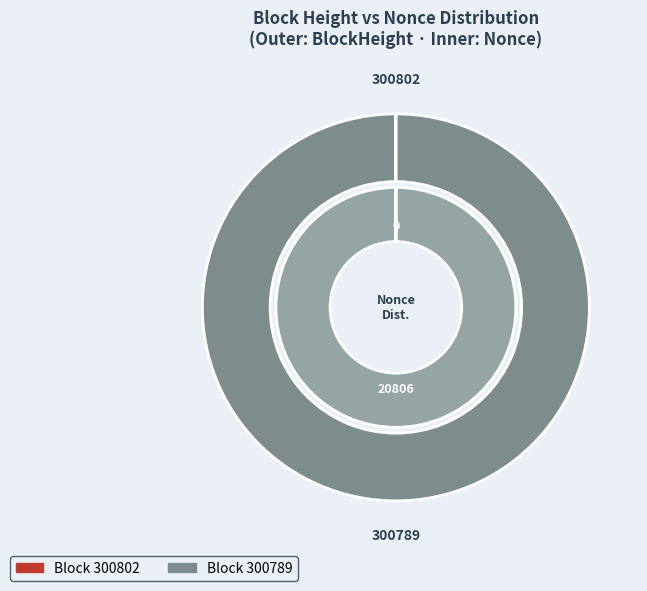

Which category has the biggest portion of the pie?

300789